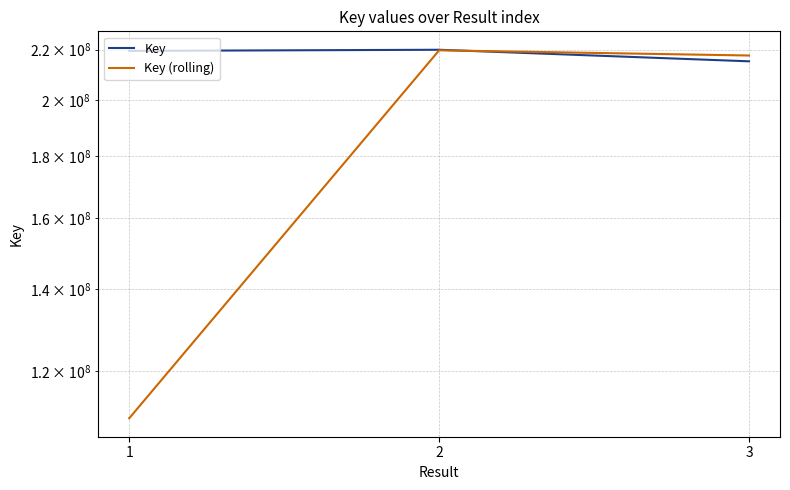

List the series in order of their peak value, lowest first.

Key (rolling), Key